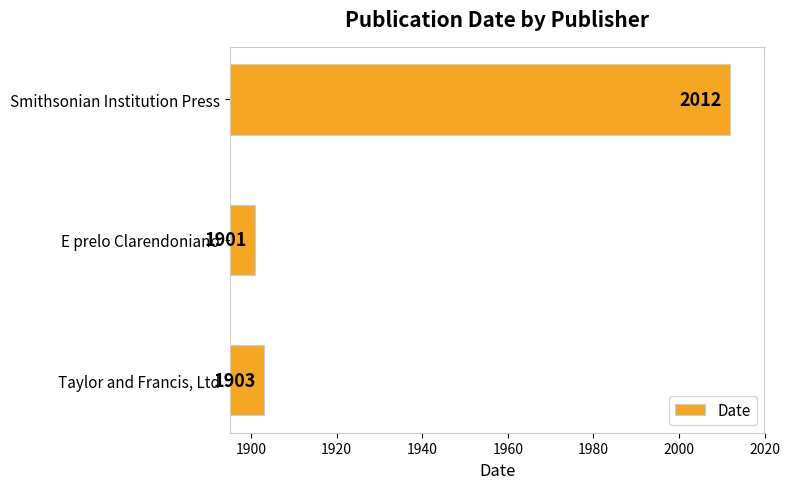

True or false: the data shows 1903 at Taylor and Francis, Ltd.

True